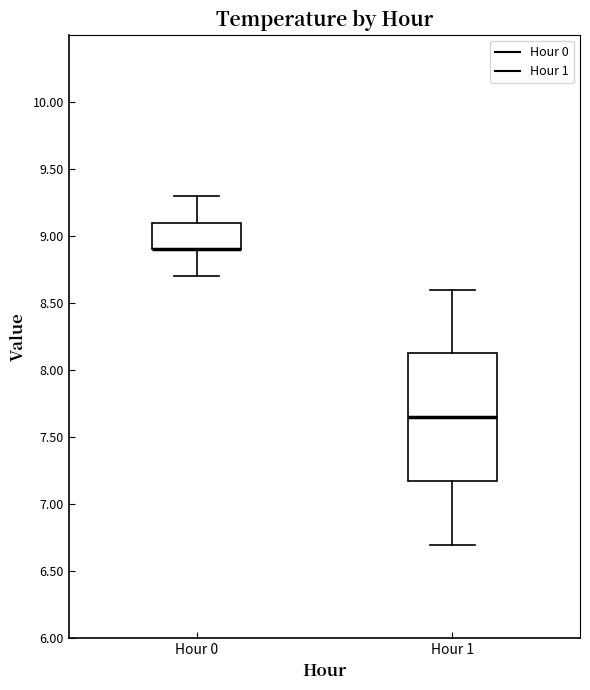

Where does the upper whisker of the box for Hour 1 end on the y-axis? The values are not printed on the chart, so give them approximately, as read against the axis.

8.60